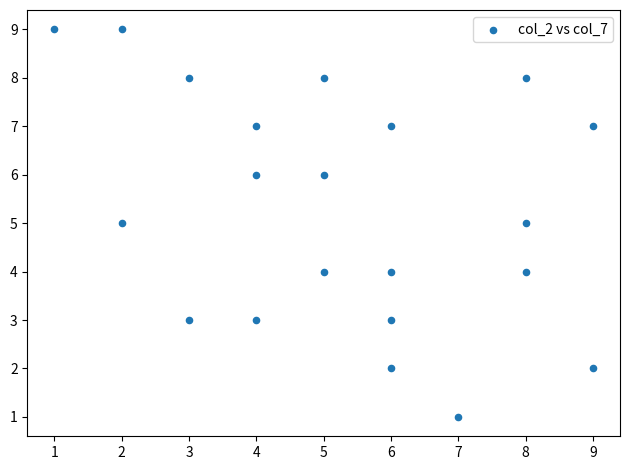

What is the range of Y values (max minus min)?

8